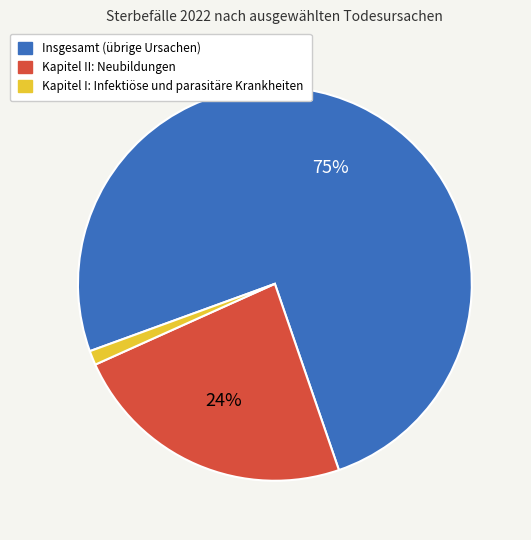

To the nearest percent, what is the average slice percentage?

33%